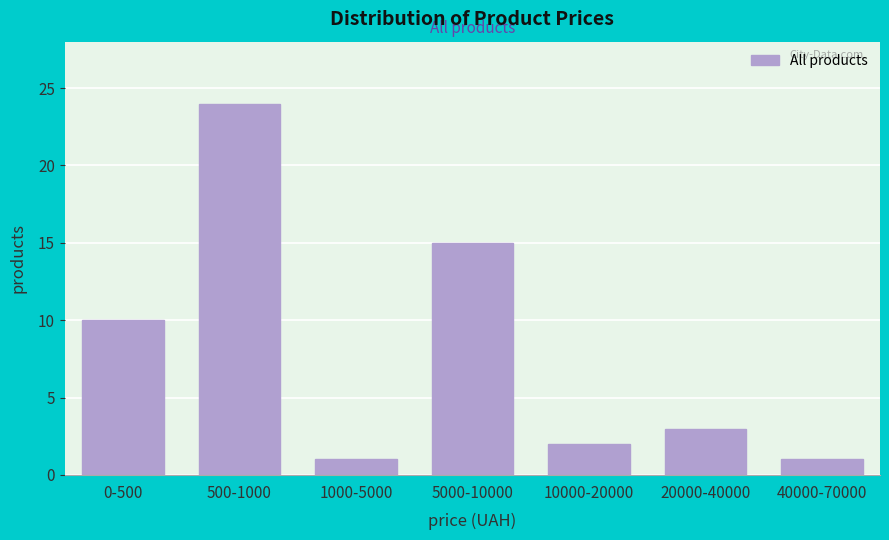

Reading left to right, list all the values displayed in this chart.

10	24	1	15	2	3	1